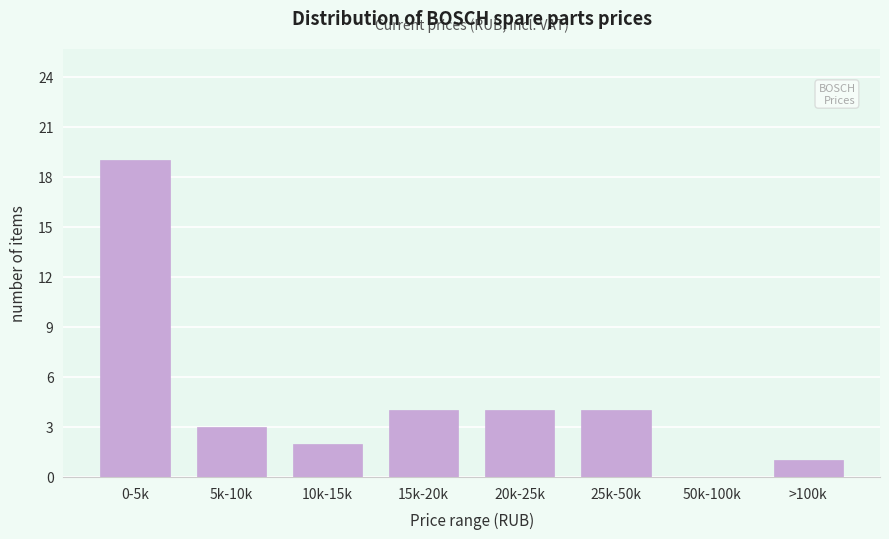

Reading left to right, transcribe all the data shown in this chart.

0-5k=19	5k-10k=3	10k-15k=2	15k-20k=4	20k-25k=4	25k-50k=4	50k-100k=0	>100k=1